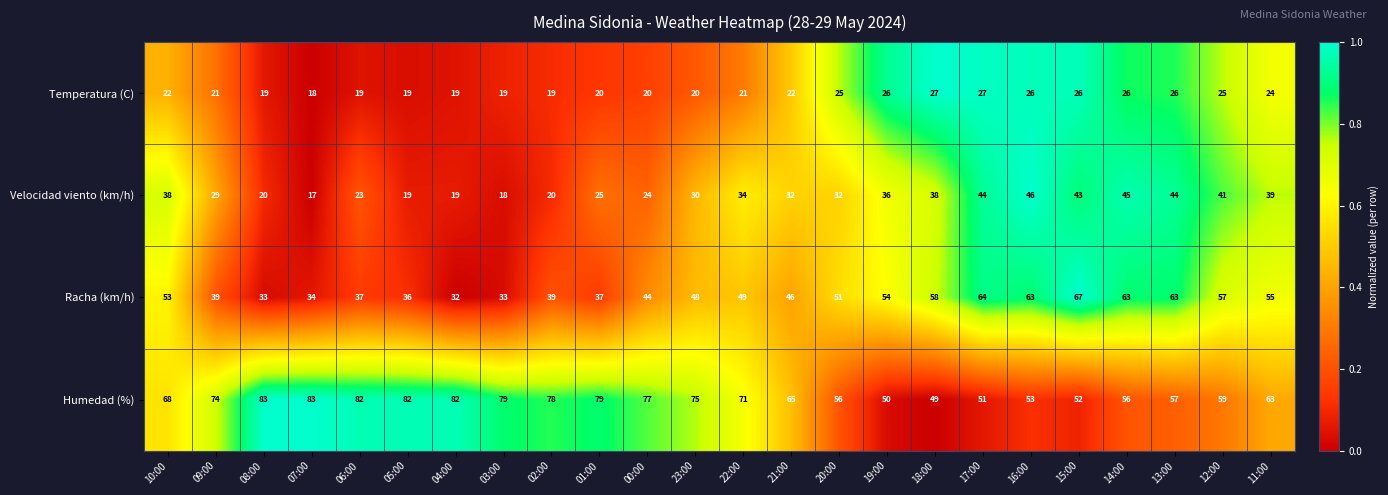

At which label does Temperatura (C) reach its minimum?

07:00